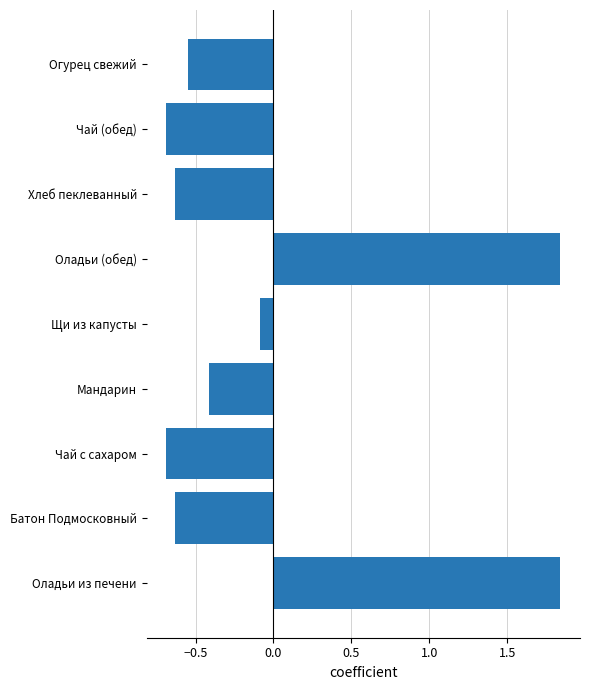

What is the minimum value shown in the chart?

-0.7